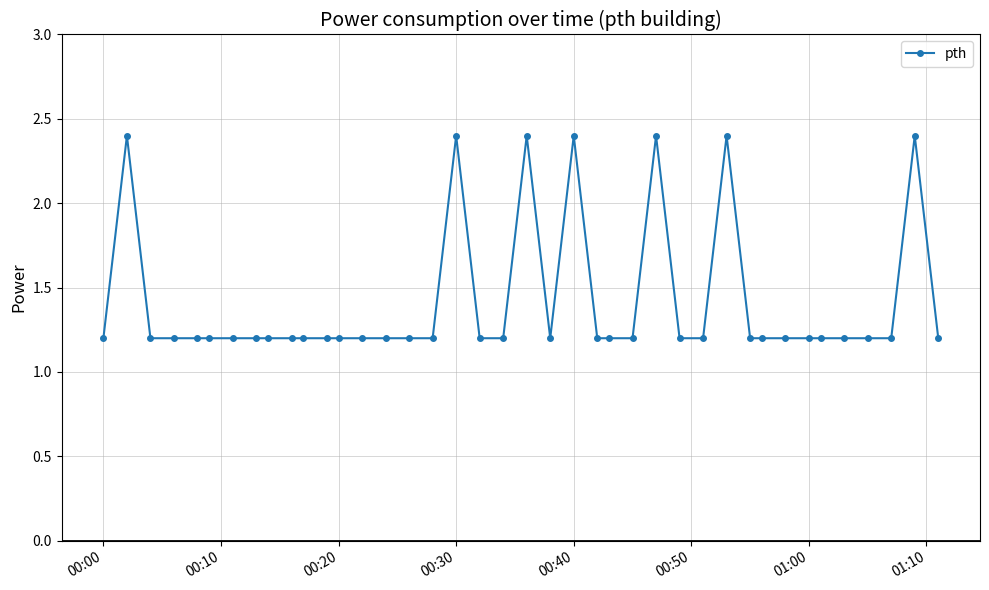

Is this an area chart (filled region under the line)?

No